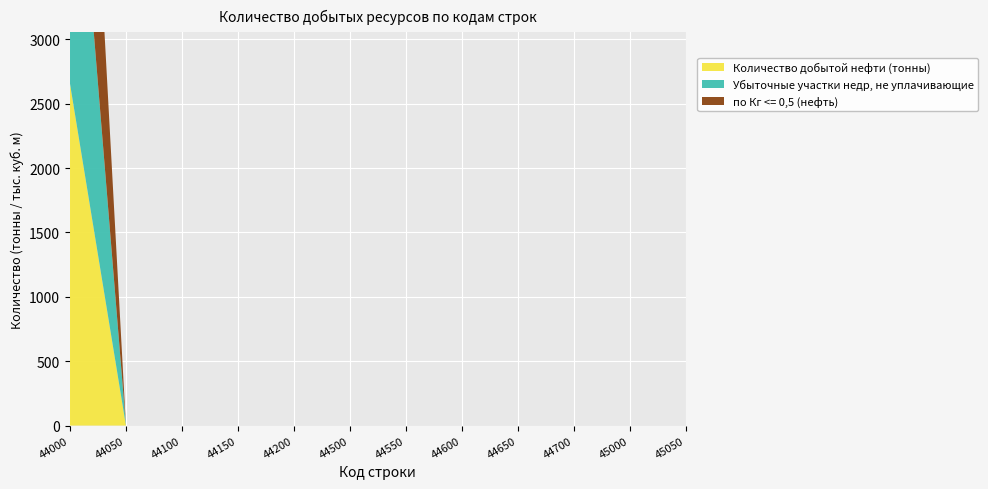

Reading right to left, transcribe all the data shown in this chart.

Количество добытой нефти (тонны): 0	0	0	0	0	0	0	0	0	0	0	2656
Убыточные участки недр, не уплачивающие: 0	0	0	0	0	0	0	0	0	0	0	2656
по Кг <= 0,5 (нефть): 0	0	0	0	0	0	0	0	0	0	0	2656